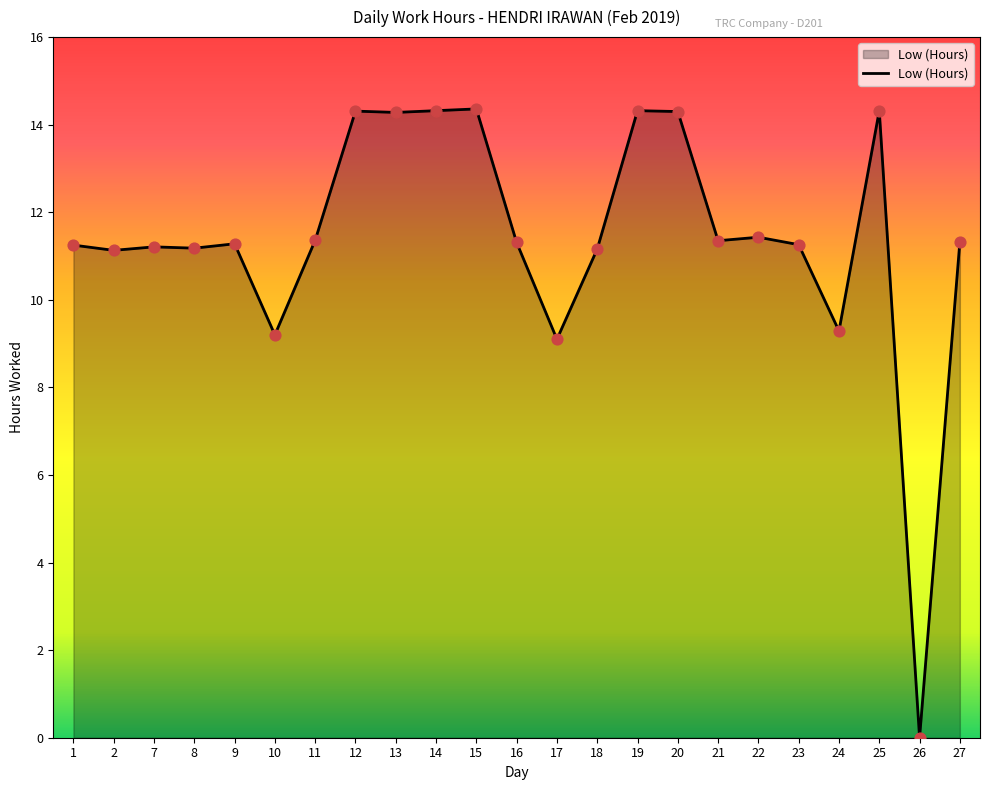

Approximately how many times larger is the value at 23 compared to 10?

1.2